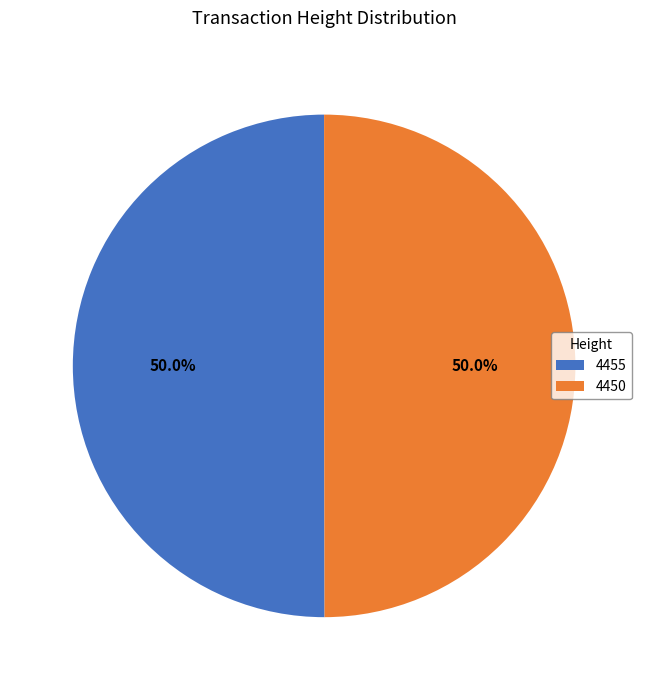

What is the ratio of the value at 4450 to the value at 4455?

1.0